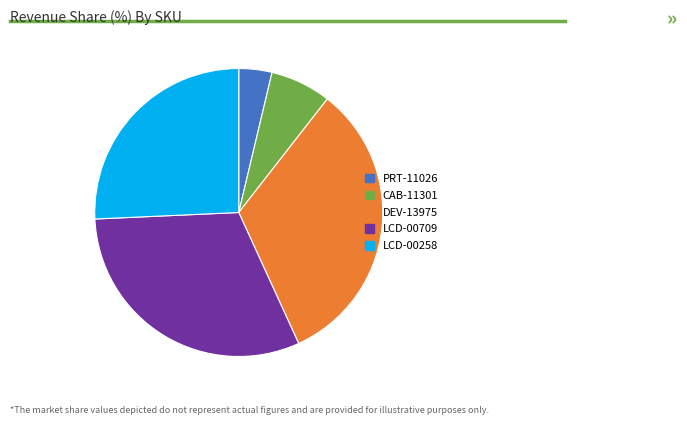

The LCD-00709 slice represents 43% of the pie. True or false?

False